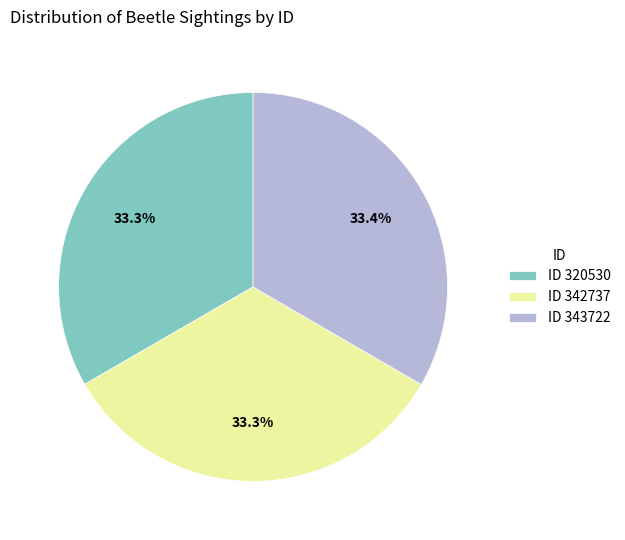

What is the ratio of the value at ID 343722 to the value at ID 320530?

1.0